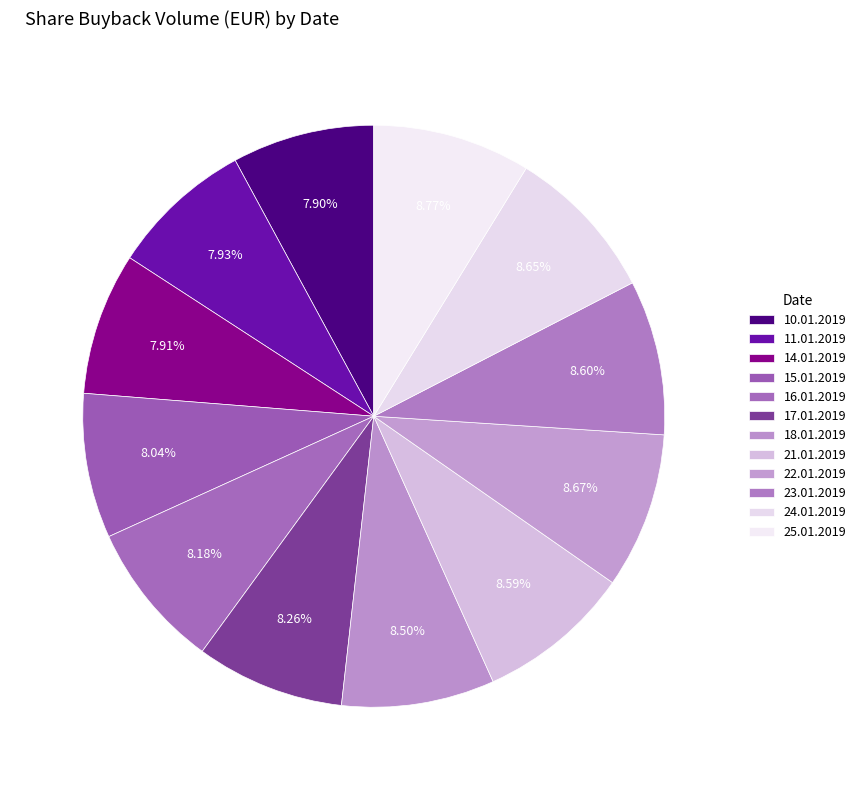

What percentage do 15.01.2019 and 18.01.2019 together represent?

16.5%